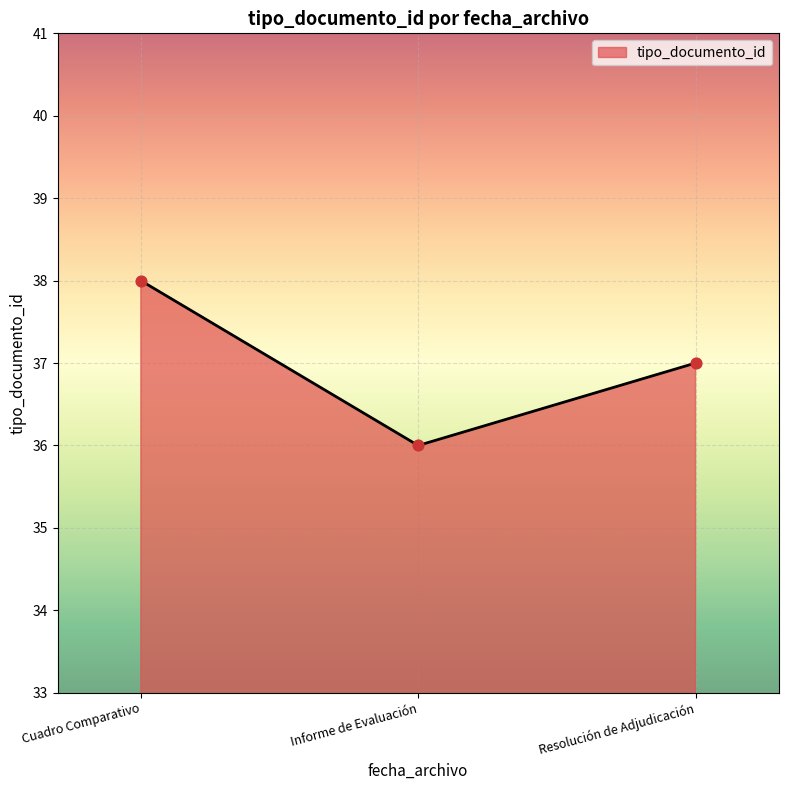

What is the ratio of the value at Informe de Evaluación to the value at Cuadro Comparativo?

0.9